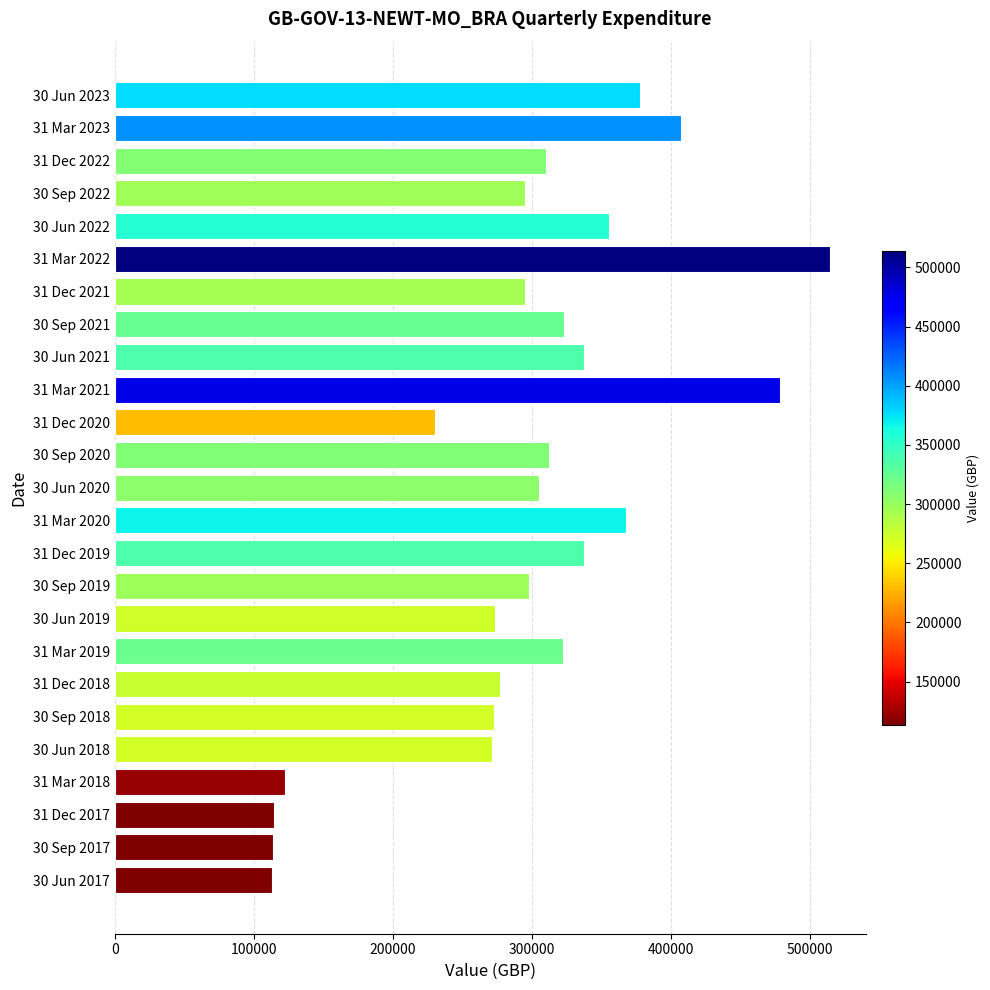

How many bars are there in total?

25